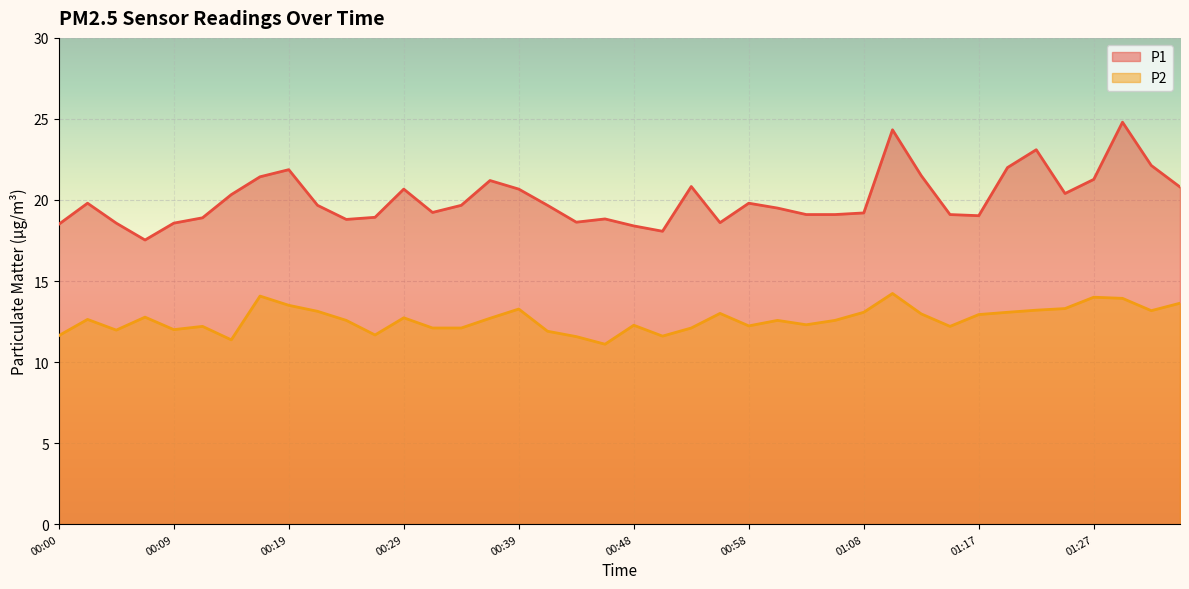

True or false: P1 has more than 1 points higher than both neighbors.

True